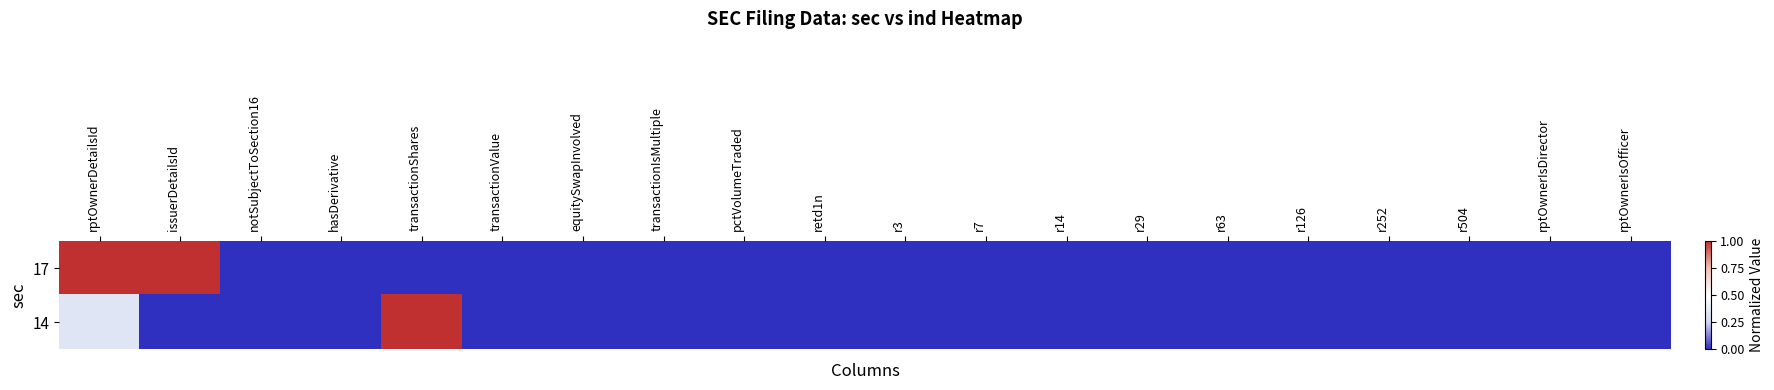

What is the difference between the highest and lowest values at rptOwnerDetailsId?

0.7